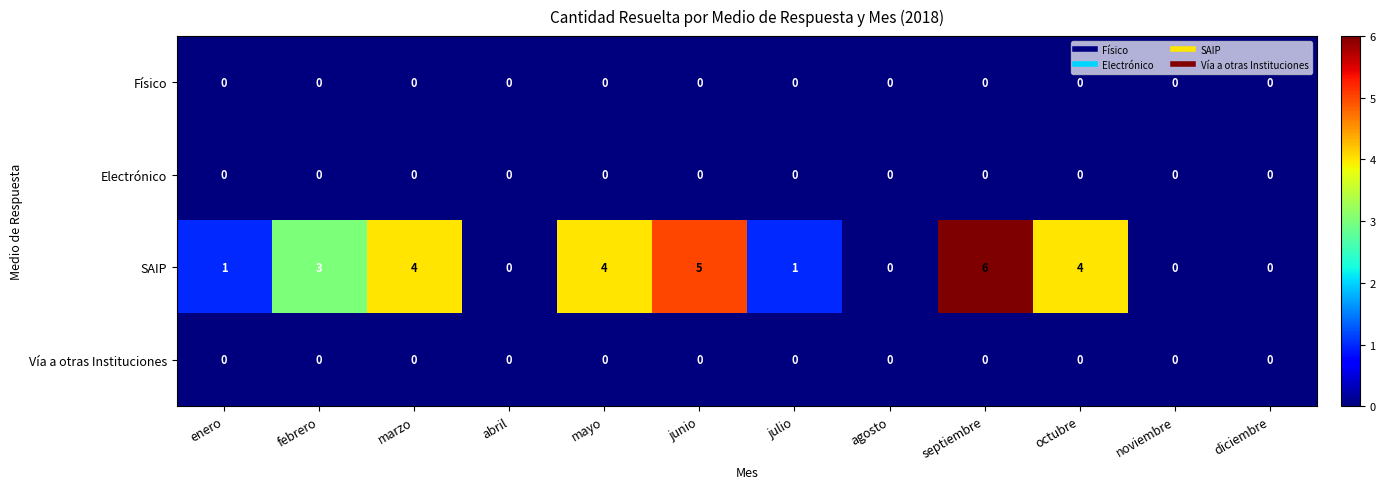

How many positive values does the SAIP series have?

8